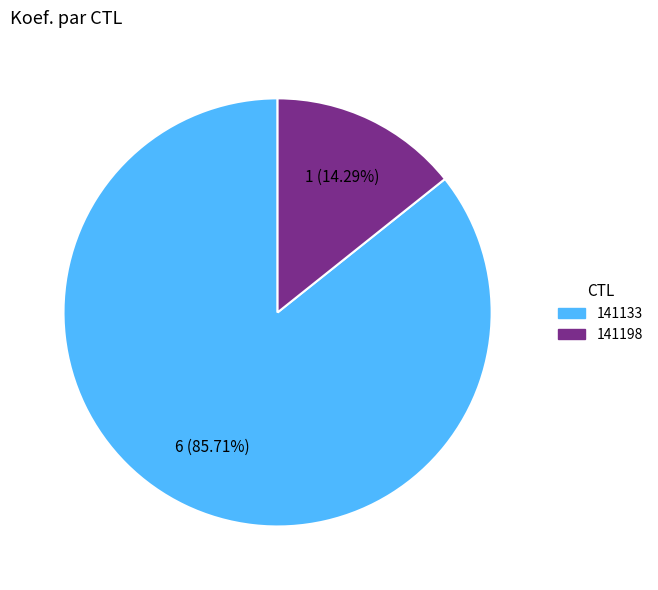

To the nearest percent, what is the difference between the 141133 and 141198 slice percentages?

71%